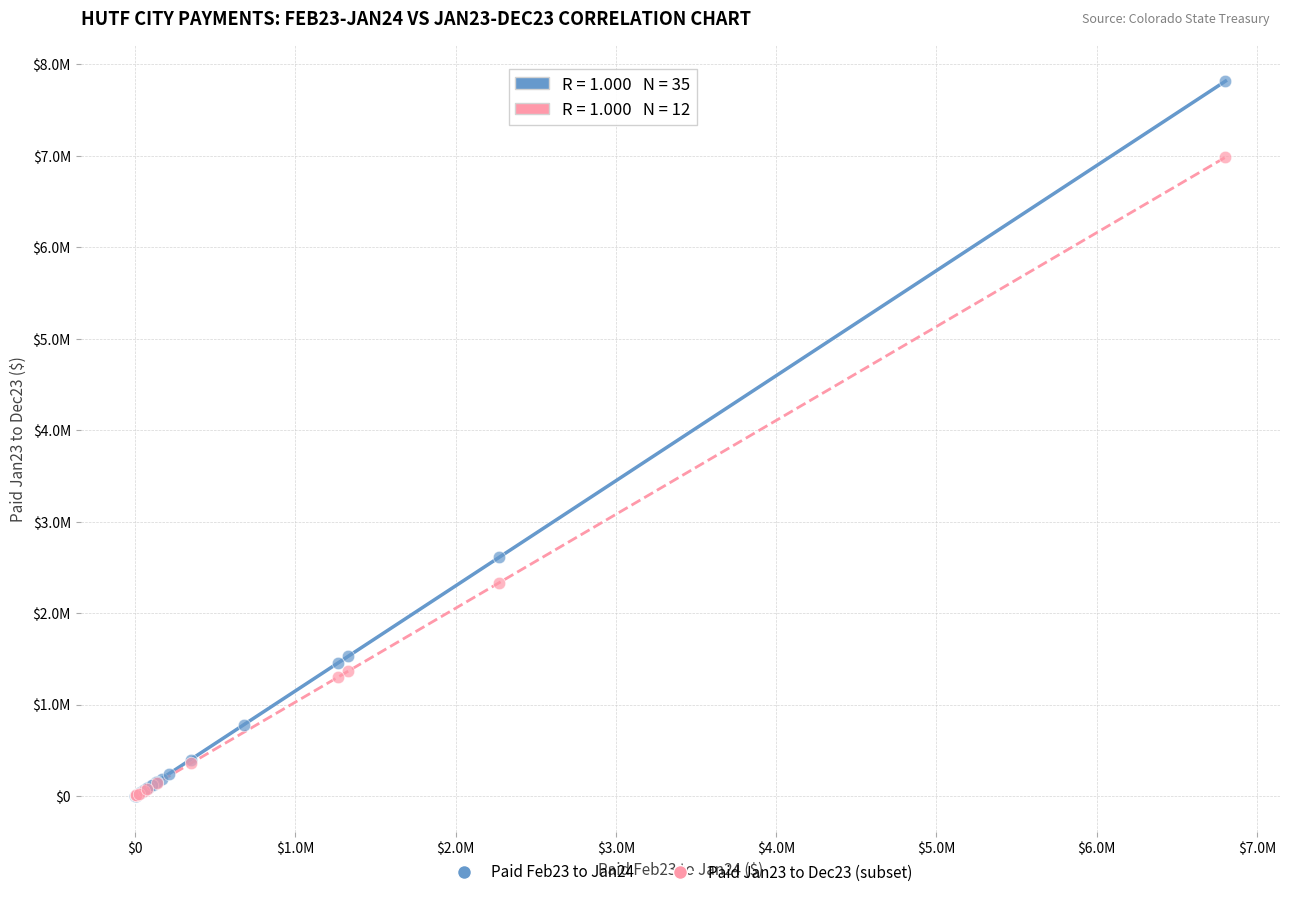

What are all the series names shown in the legend?

Paid Feb23 to Jan24, Paid Jan23 to Dec23 (subset)